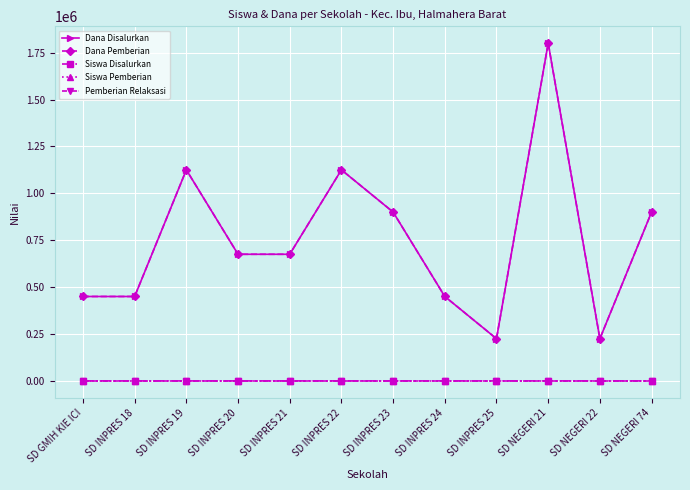

Is this an area chart (filled region under the line)?

No